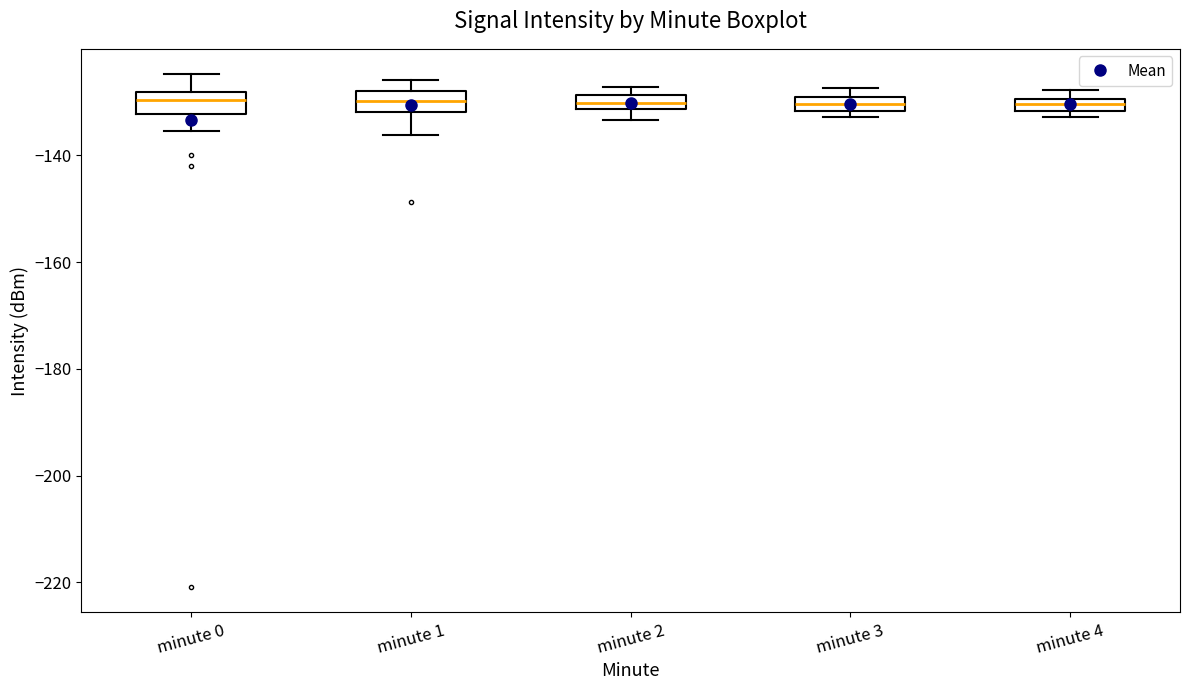

Where is the lower edge of the box for minute 3 on the y-axis? The values are not printed on the chart, so give them approximately, as read against the axis.

-132